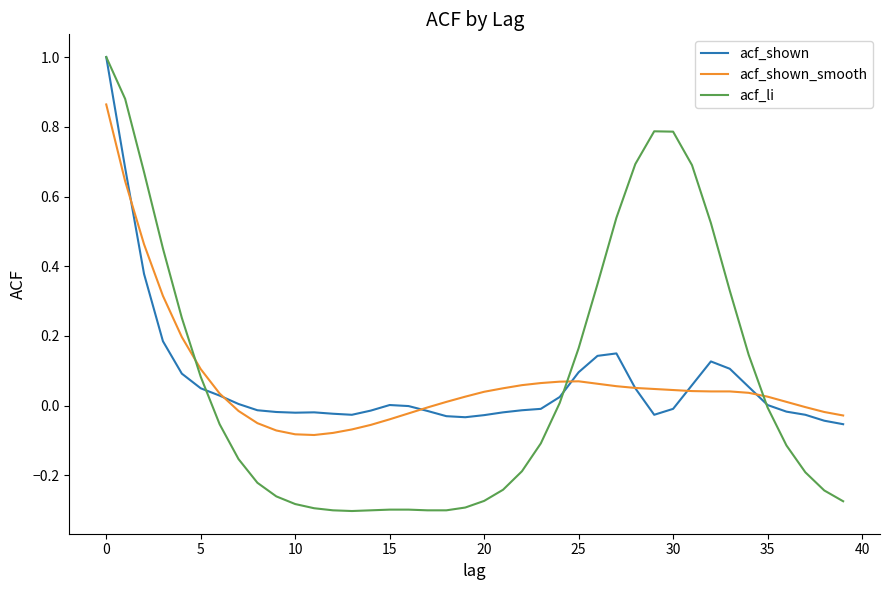

Does the chart have visible grid lines?

No